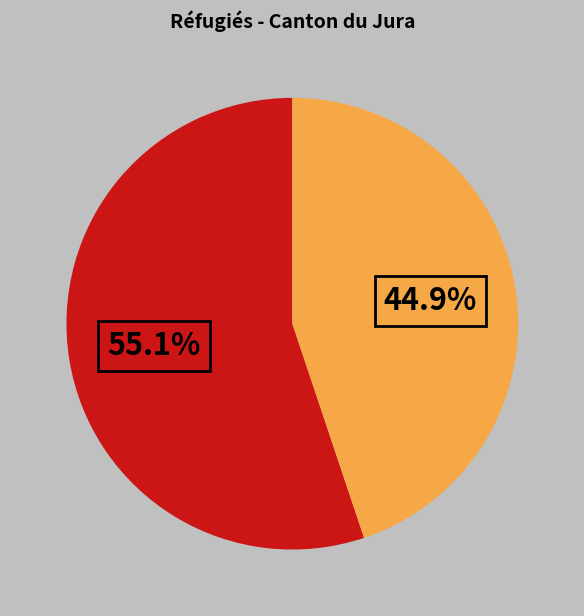

Is there a majority slice in this chart?

Yes